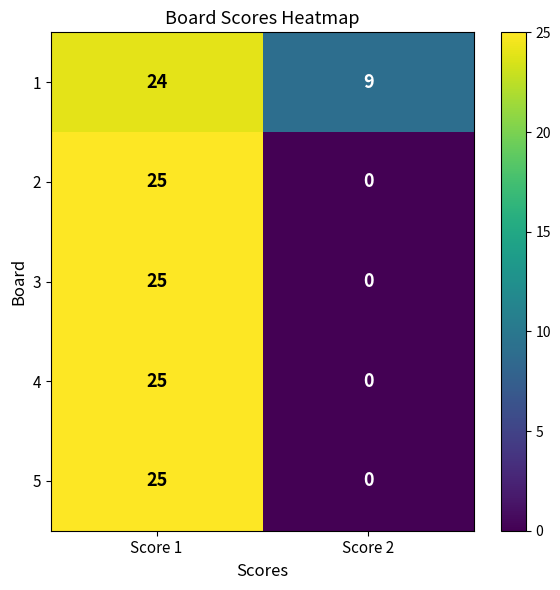

At which label does 5 reach its minimum?

Score 2